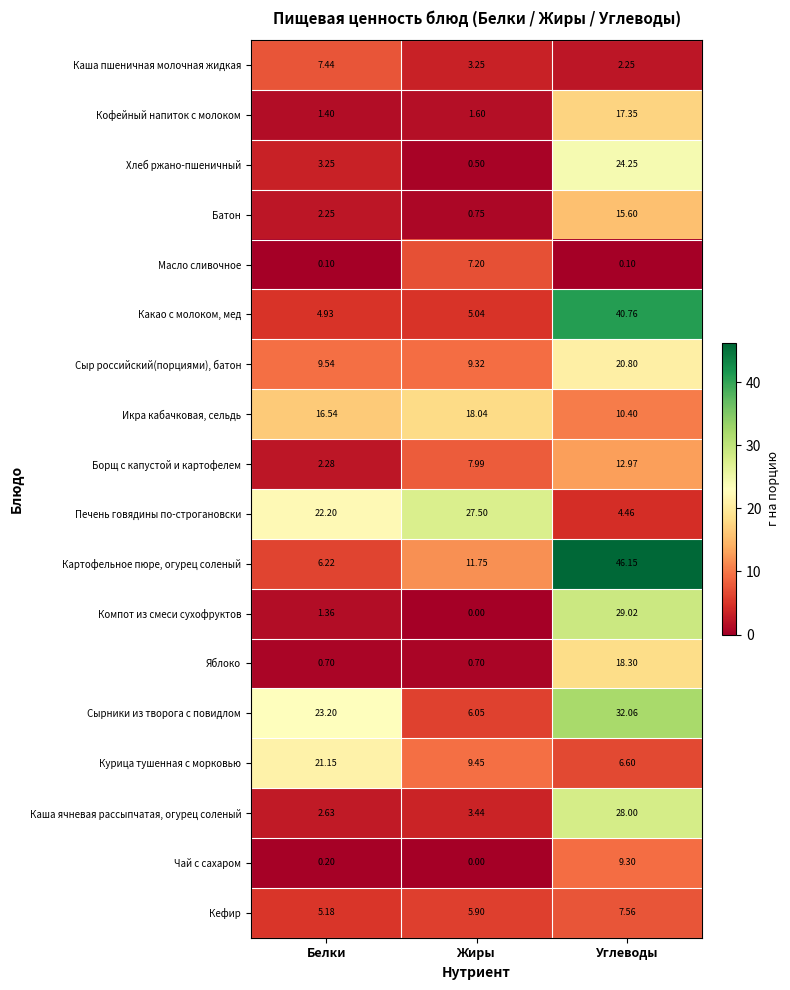

Which series has the largest total across all categories?

Картофельное пюре, огурец соленый